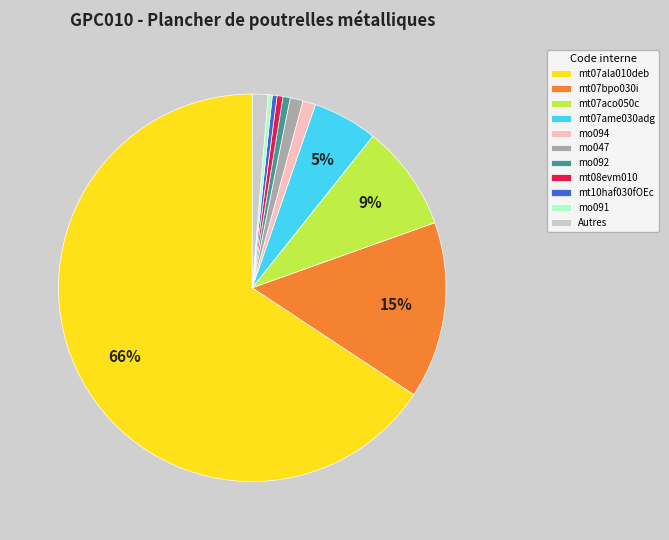

To the nearest percent, what portion does mo092 represent?

1%